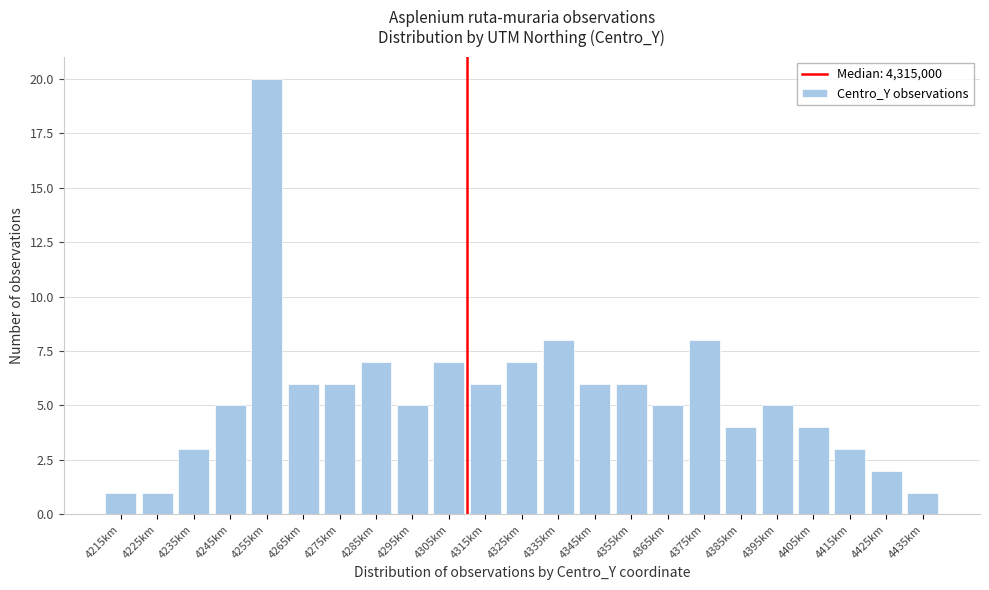

Reading left to right, extract all data points from this chart.

1	1	3	5	20	6	6	7	5	7	6	7	8	6	6	5	8	4	5	4	3	2	1